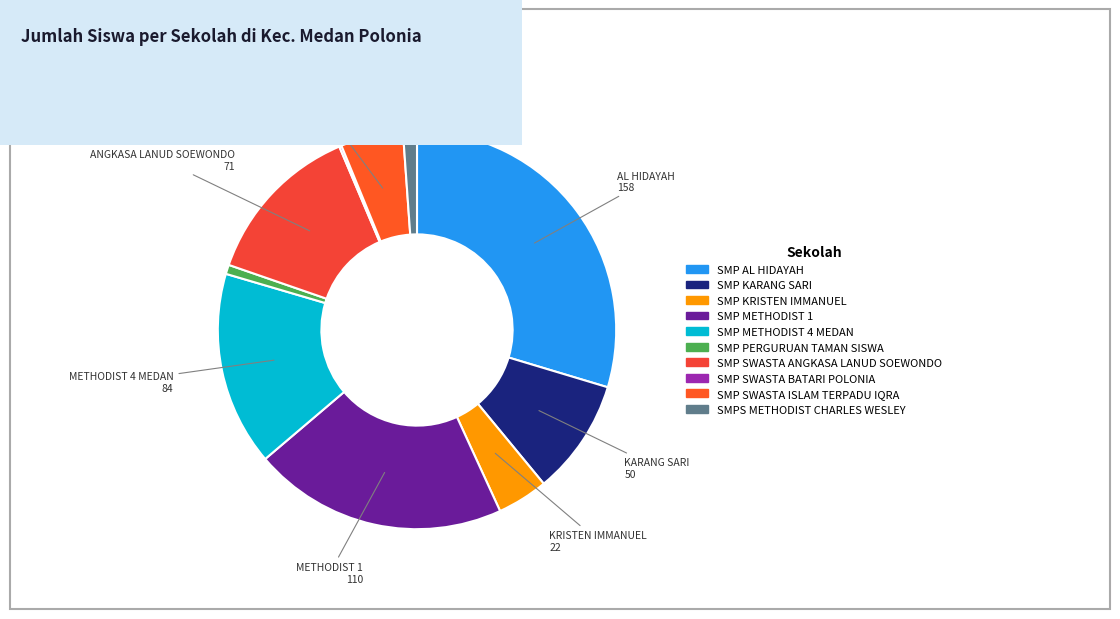

Is there a majority slice in this chart?

No